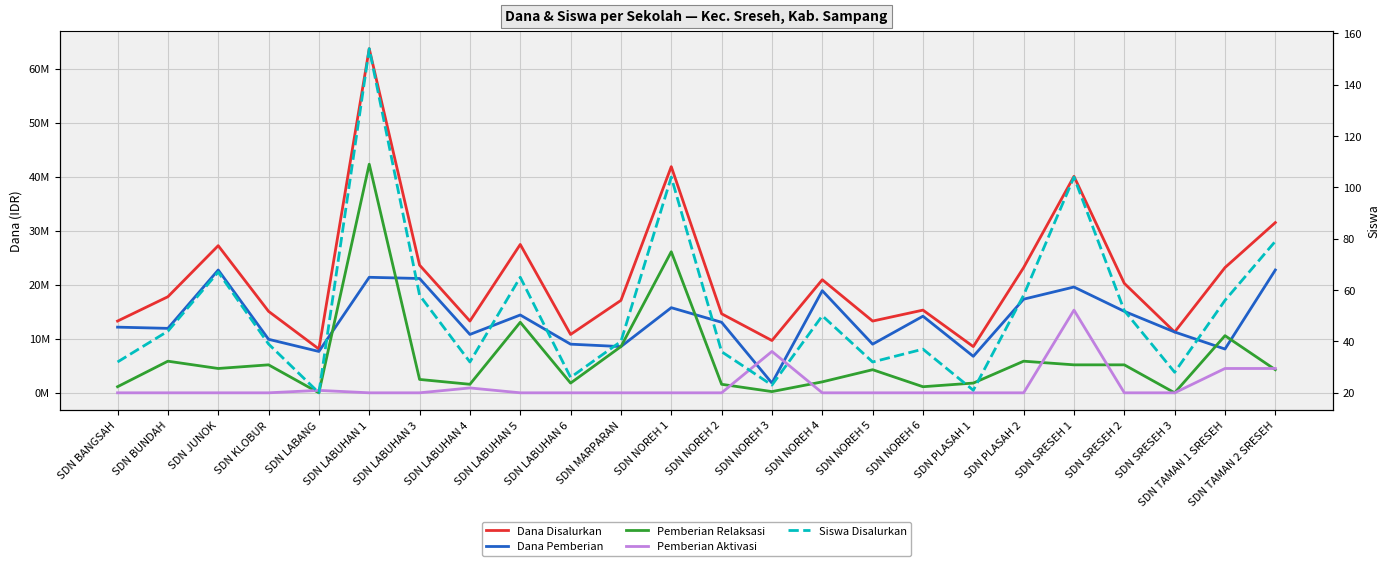

Is it true that Dana Pemberian equals 19575000 at SDN SRESEH 1?

True